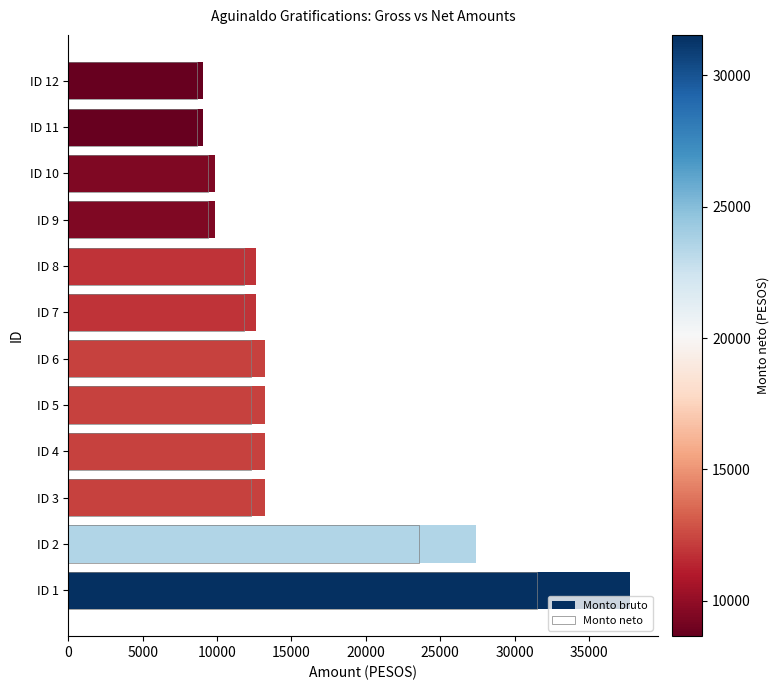

What is the total value across all series at ID 3?

25484.4